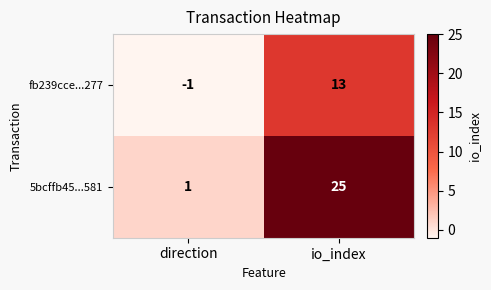

What is the difference between the maximum and minimum values in the 5bcffb45...581 series?

24